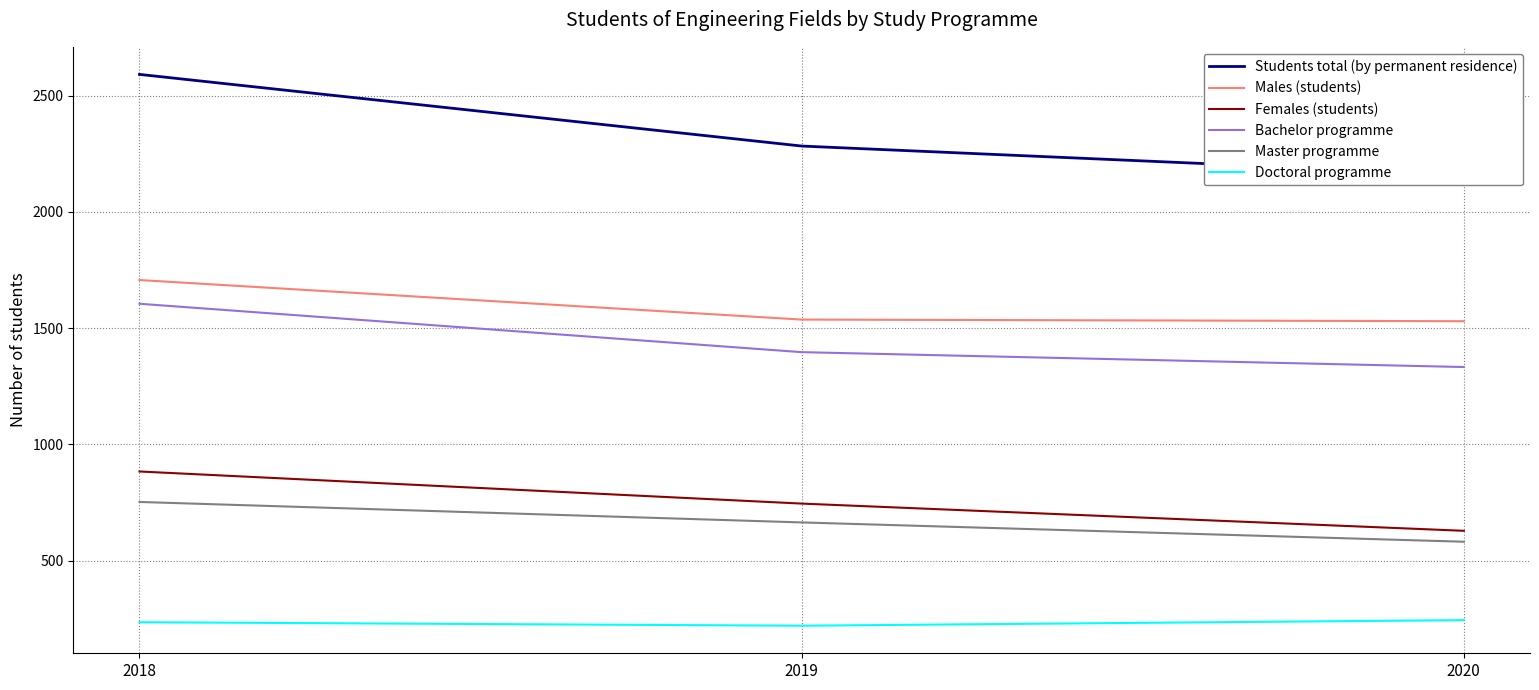

What is the difference between the highest and lowest values at 2018?

2355